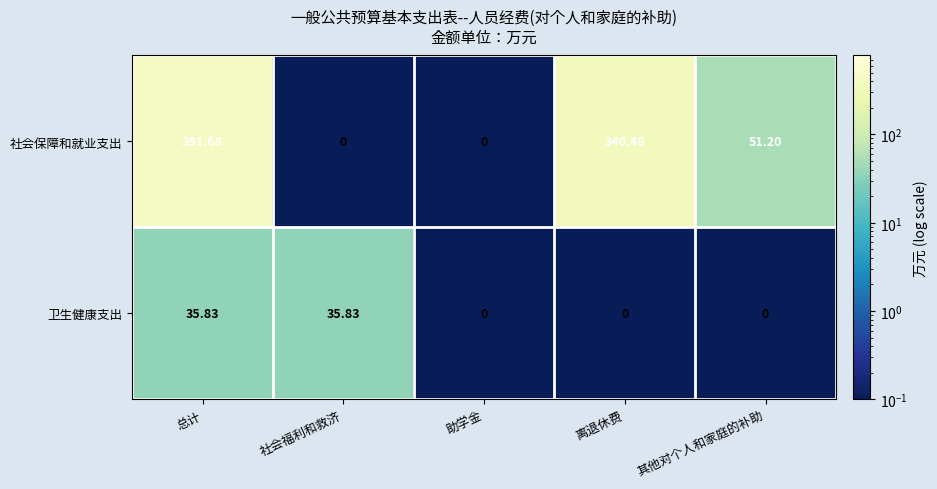

Is the value of 社会保障和就业支出 at 其他对个人和家庭的补助 greater than the value of 卫生健康支出 at 助学金?

Yes